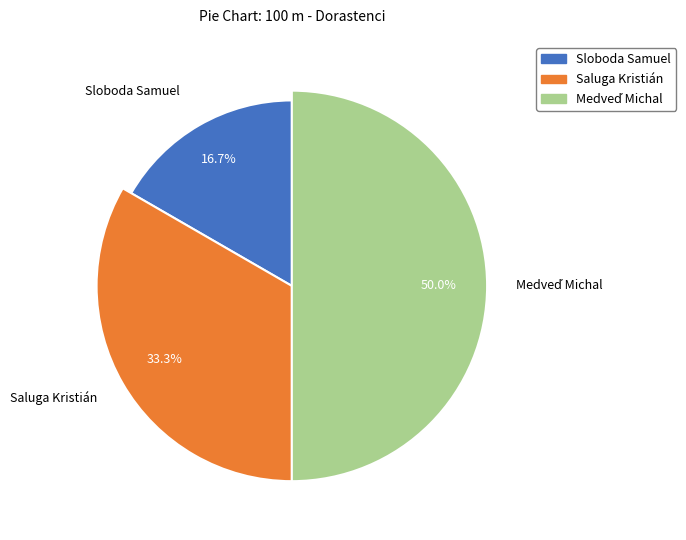

Between Medveď Michal and Sloboda Samuel, which is larger?

Medveď Michal